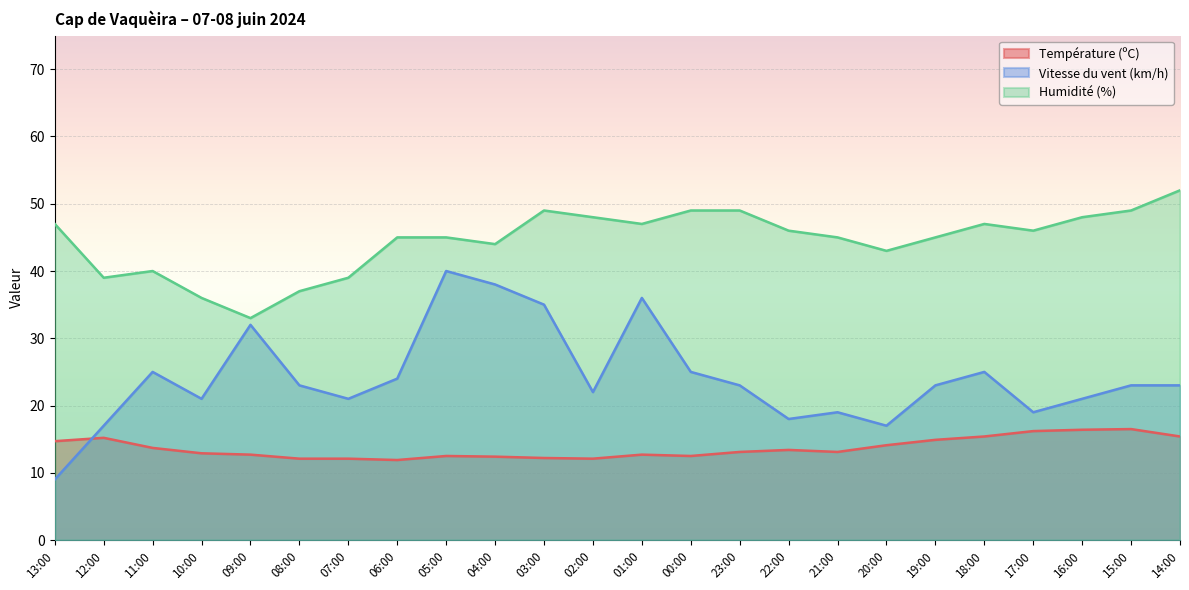

How many lines are shown in the chart?

3